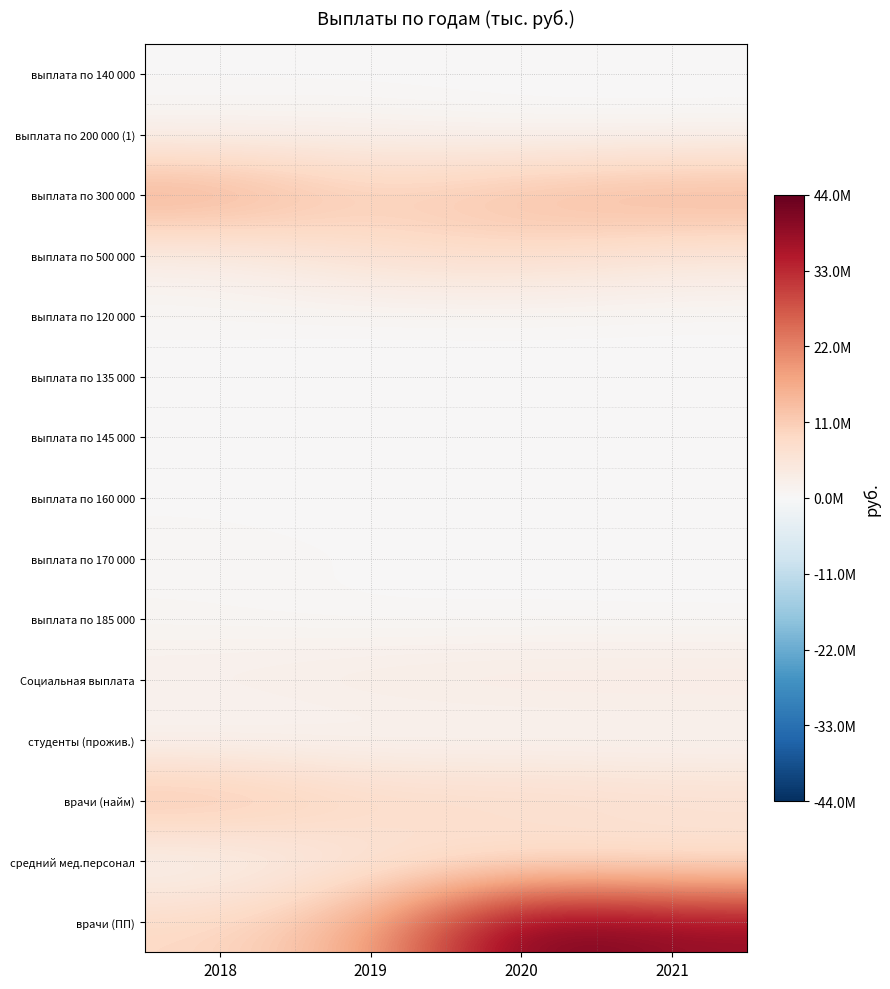

Reading right to left, what are all the values shown in this chart?

выплата по 140 000: 2021=0	2020=0	2019=0	2018=140000
выплата по 200 000 (1): 2021=400000	2020=400000	2019=1600000	2018=1200000
выплата по 300 000: 2021=16450394	2020=14400000	2019=10810502	2018=17981900
выплата по 500 000: 2021=5000000	2020=8000000	2019=7000000	2018=2500000
выплата по 120 000: 2021=120000	2020=0	2019=120000	2018=480000
выплата по 135 000: 2021=0	2020=270000	2019=0	2018=0
выплата по 145 000: 2021=0	2020=145000	2019=580000	2018=290000
выплата по 160 000: 2021=160000	2020=0	2019=0	2018=160000
выплата по 170 000: 2021=170000	2020=408489	2019=340000	2018=680000
выплата по 185 000: 2021=0	2020=0	2019=0	2018=555000
Социальная выплата: 2021=4220080	2020=4168881	2019=3741000	2018=2677485
студенты (прожив.): 2021=494248	2020=396490	2019=403218	2018=285871
врачи (найм): 2021=8039034	2020=9305439	2019=9410610	2018=14500000
средний мед.персонал: 2021=4709792	2020=4694560	2019=4489389	2018=0
врачи (ПП): 2021=39000000	2020=44000000	2019=16000000	2018=9000000